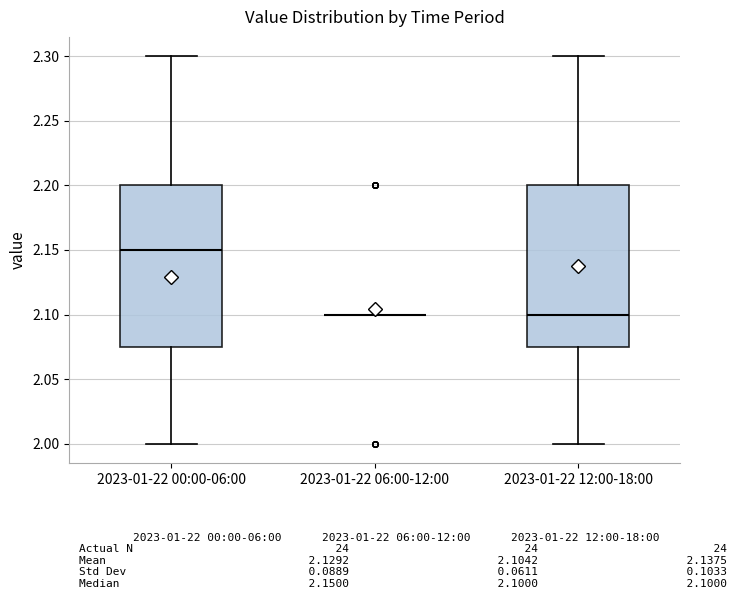

Reading left to right, read every box against the y-axis: the position of its median line, the range the box covers, and the ends of its whiskers. The values are not printed on the chart, so give them approximately, as read against the axis.

2023-01-22 00:00-06:00: median 2.150, box 2.075 to 2.200, whiskers 2.000 to 2.300
2023-01-22 06:00-12:00: box collapsed to a line at 2.100, whiskers 2.100 to 2.100
2023-01-22 12:00-18:00: median 2.100, box 2.075 to 2.200, whiskers 2.000 to 2.300